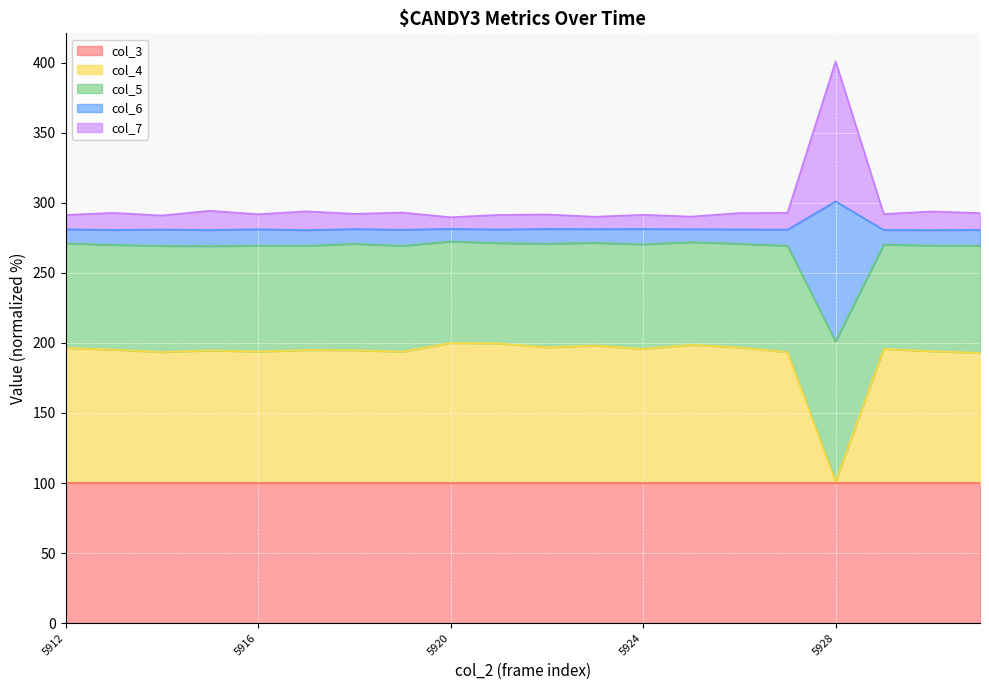

At which category is the sum across all series the highest?

5928